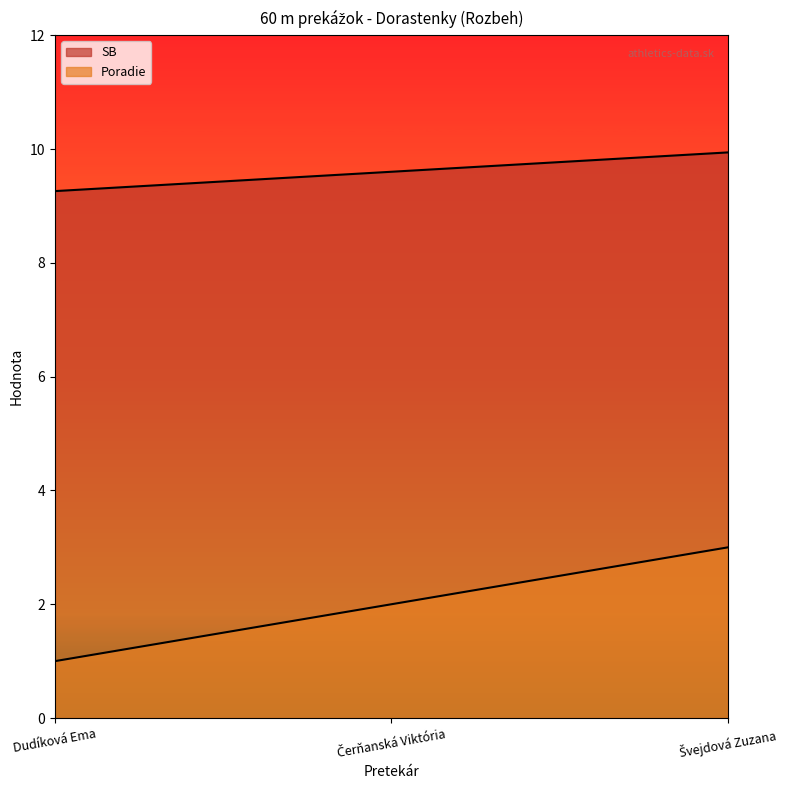

Rank the series by their average value, from lowest to highest.

Poradie, SB